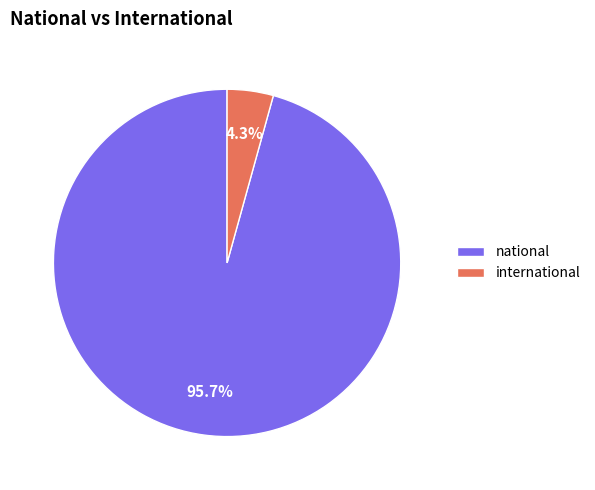

Between national and international, which is larger?

national